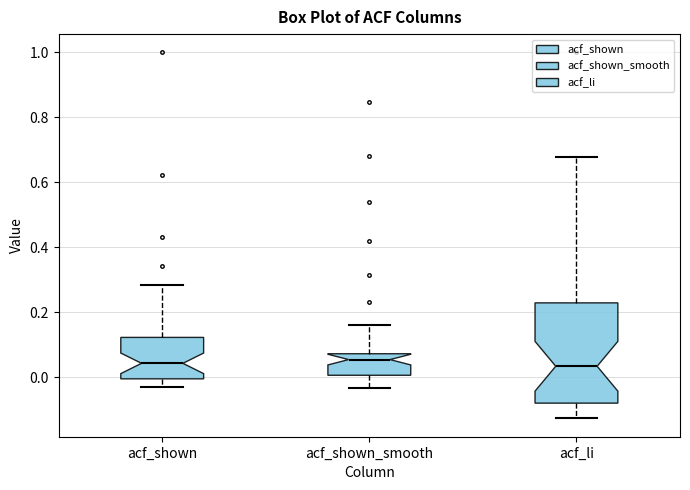

Reading left to right, read every box against the y-axis: the position of its median line, the range the box covers, and the ends of its whiskers. The values are not printed on the chart, so give them approximately, as read against the axis.

acf_shown: median 0.04, box 0.00 to 0.12, whiskers -0.02 to 0.28
acf_shown_smooth: median 0.06, box 0.00 to 0.08, whiskers -0.04 to 0.16
acf_li: median 0.04, box -0.08 to 0.22, whiskers -0.12 to 0.68